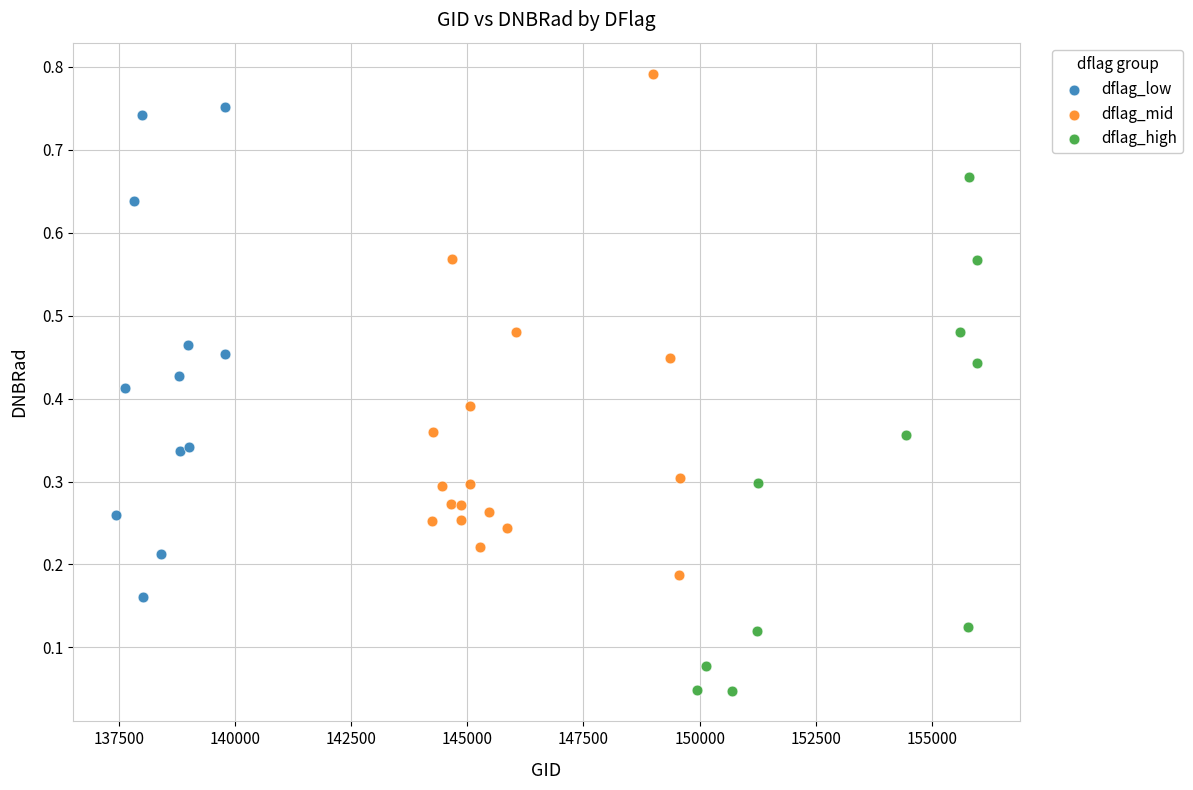

Which series reaches the minimum Y coordinate?

dflag_high